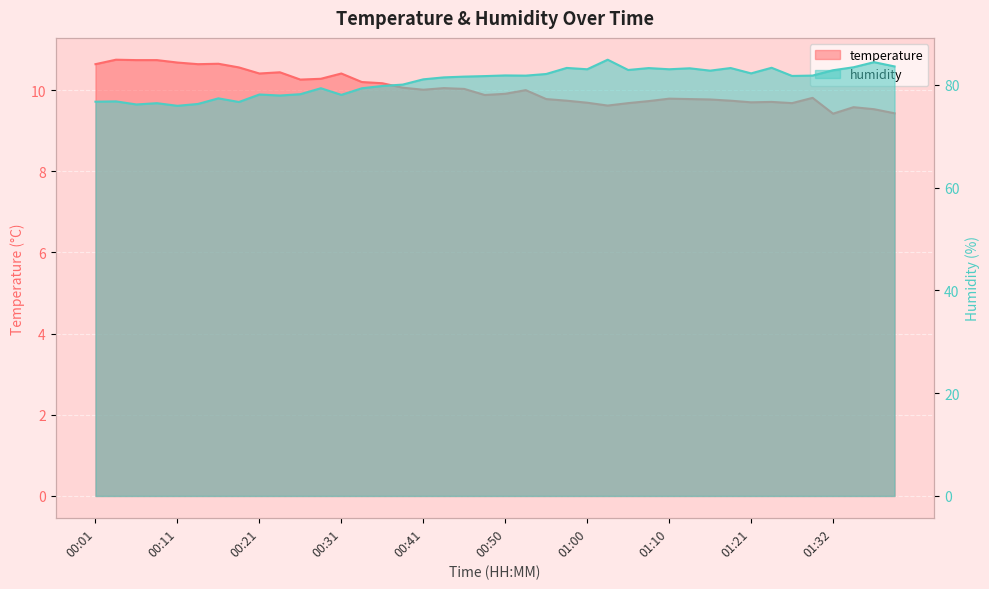

What is the sum of the temperature values at 00:50 and 00:13?

20.6